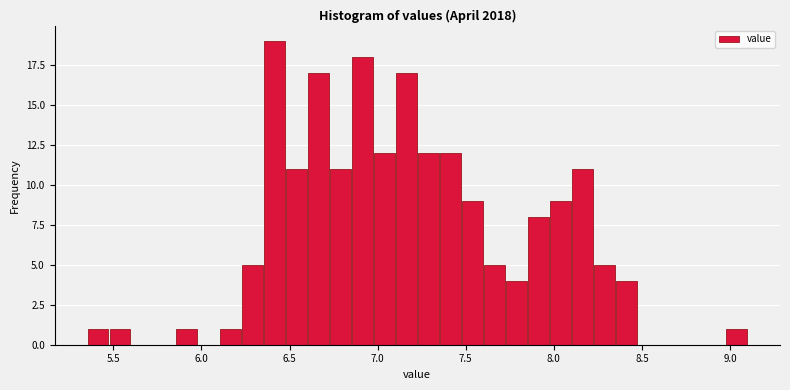

Around what value on the x-axis is the tallest bar? Give the approximate position of its centre, as read against the axis.

6.40